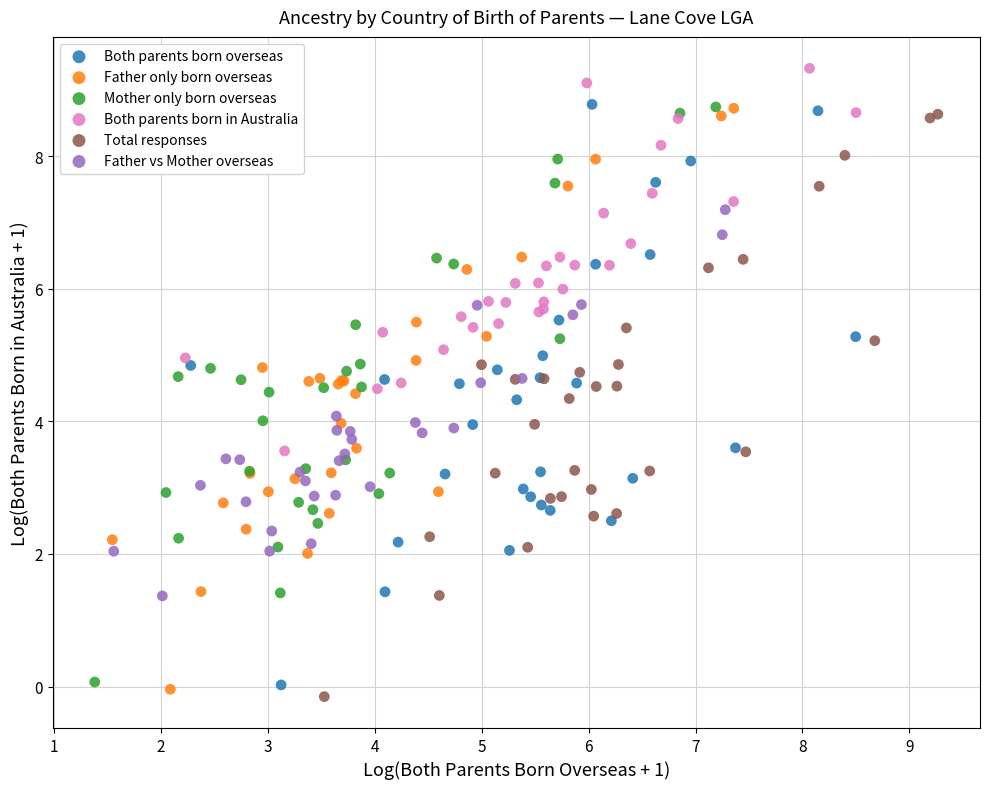

Which series reaches the maximum Y coordinate?

Both parents born in Australia